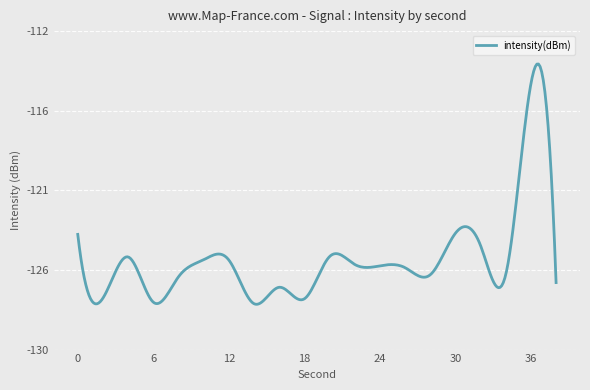

Reading left to right, extract all data points from this chart.

-123.5	-127.1	-124.8	-127.3	-125.9	-124.9	-124.9	-127.4	-126.5	-127.1	-124.7	-125.2	-125.3	-125.4	-125.8	-123.4	-124.1	-125.8	-115.0	-126.2